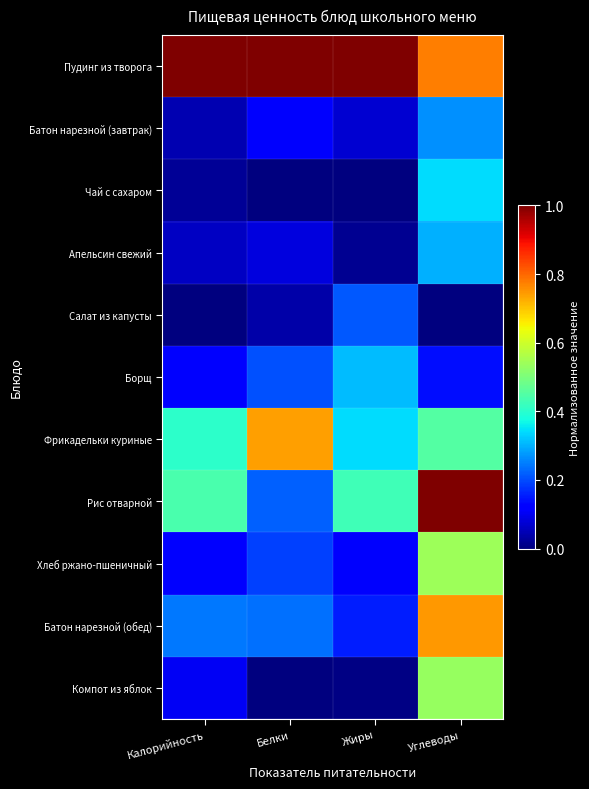

Reading left to right, extract all data points from this chart.

Пудинг из творога: Калорийность=1.0	Белки=1.0	Жиры=1.0	Углеводы=0.8
Батон нарезной (завтрак): Калорийность=0.0	Белки=0.1	Жиры=0.1	Углеводы=0.3
Чай с сахаром: Калорийность=0.0	Белки=0.0	Жиры=0.0	Углеводы=0.3
Апельсин свежий: Калорийность=0.1	Белки=0.1	Жиры=0.0	Углеводы=0.3
Салат из капусты: Калорийность=0.0	Белки=0.0	Жиры=0.2	Углеводы=0.0
Борщ: Калорийность=0.1	Белки=0.2	Жиры=0.3	Углеводы=0.1
Фрикадельки куриные: Калорийность=0.4	Белки=0.7	Жиры=0.3	Углеводы=0.5
Рис отварной: Калорийность=0.4	Белки=0.2	Жиры=0.4	Углеводы=1.0
Хлеб ржано-пшеничный: Калорийность=0.1	Белки=0.2	Жиры=0.1	Углеводы=0.5
Батон нарезной (обед): Калорийность=0.2	Белки=0.2	Жиры=0.2	Углеводы=0.7
Компот из яблок: Калорийность=0.1	Белки=0.0	Жиры=0.0	Углеводы=0.5